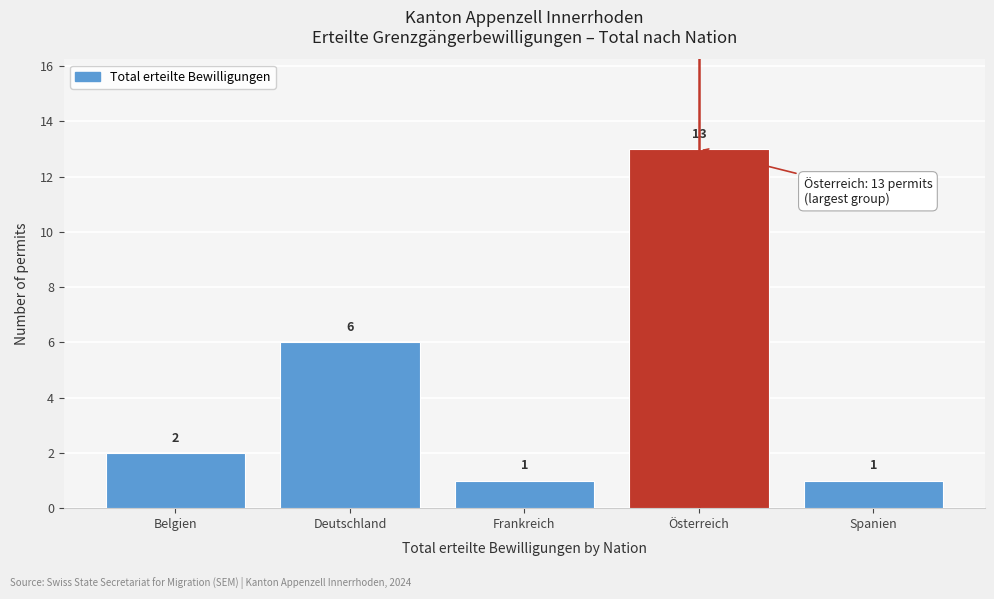

Reading right to left, extract all data points from this chart.

1	13	1	6	2